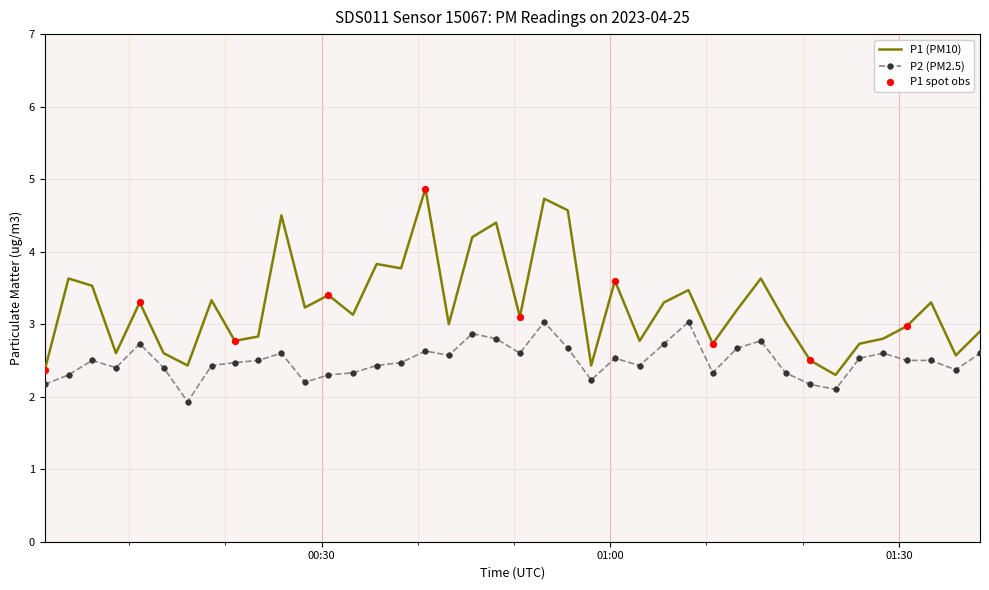

Rank the series by their maximum value, from lowest to highest.

P2 (PM2.5), P1 (PM10)